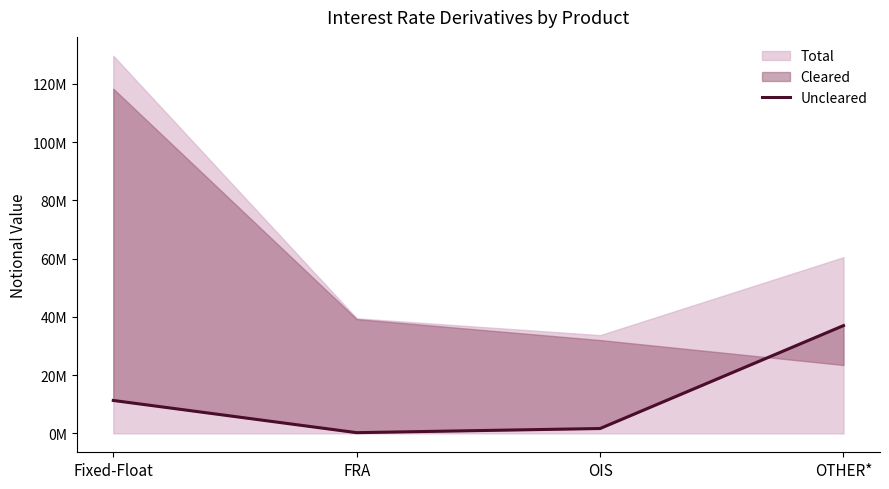

What is the smallest value displayed?

252348